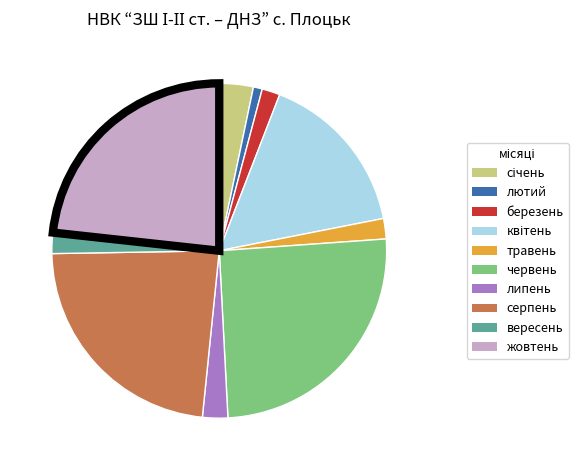

Does any single category account for the majority?

No